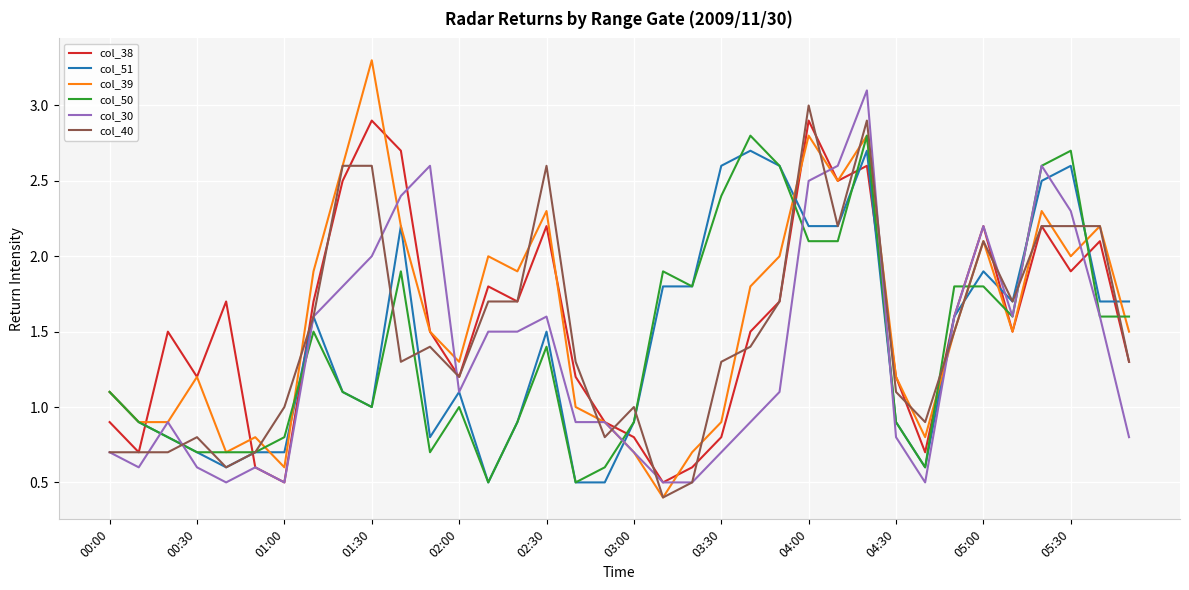

Which series has the largest range (max minus min)?

col_39